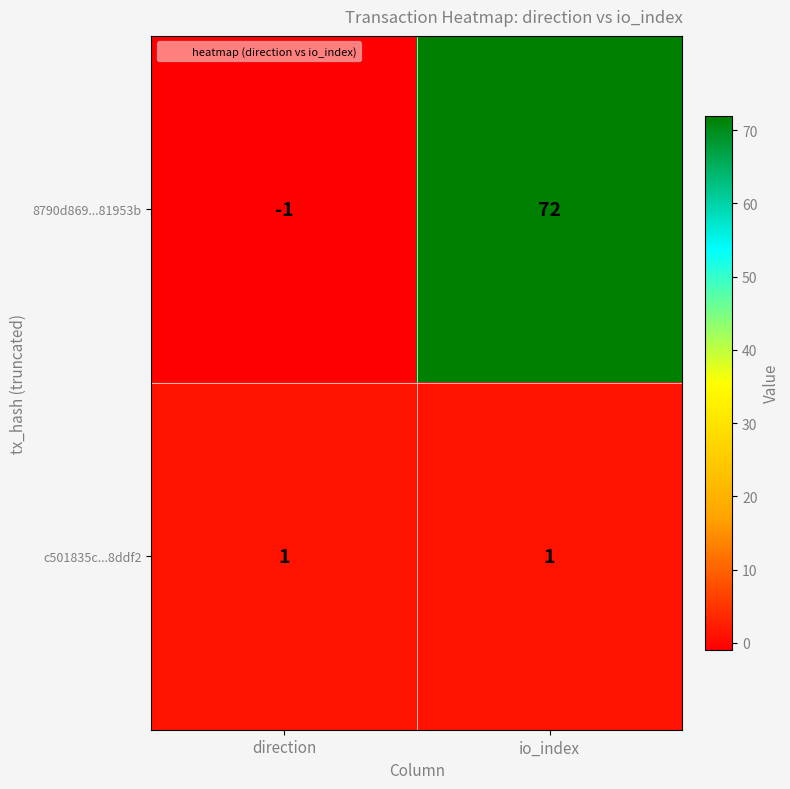

What is the difference between the maximum and minimum values in the 8790d869...81953b series?

73